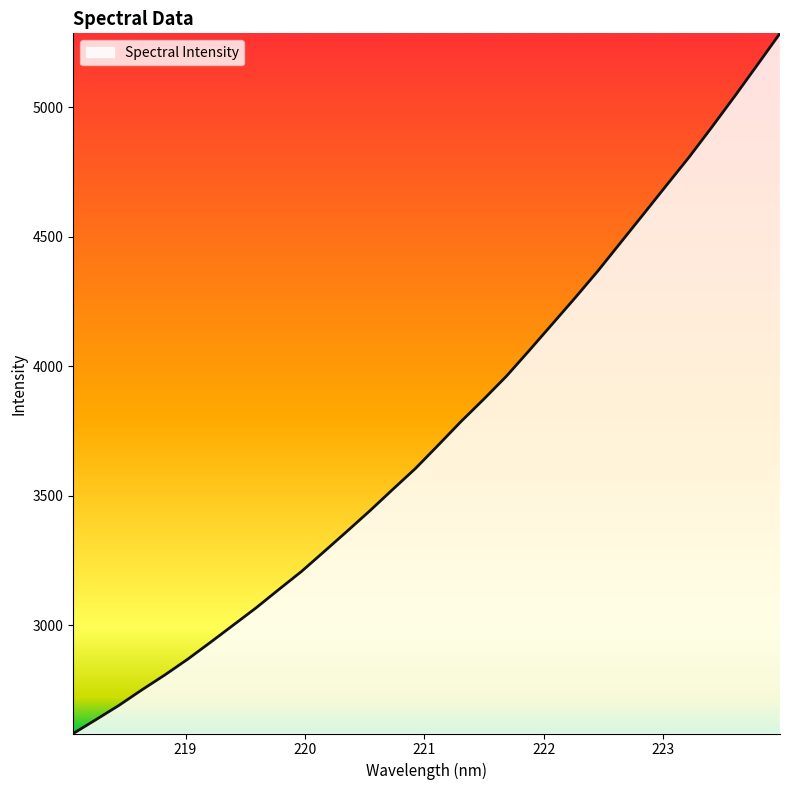

What is the smallest value displayed?

2582.5